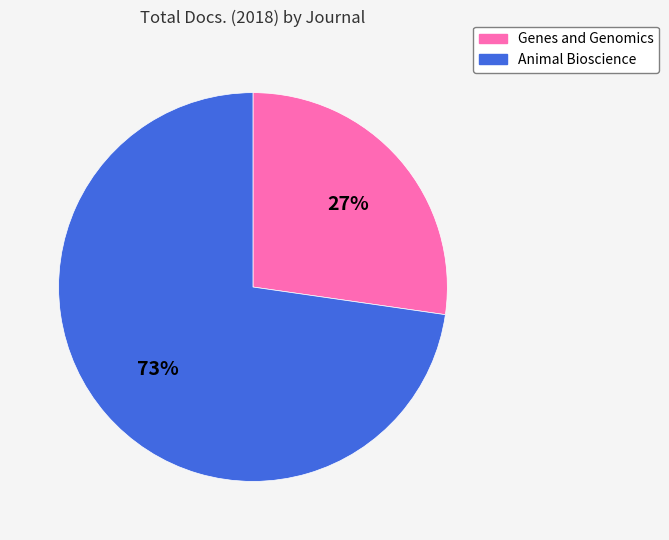

What is the ratio of the value at Animal Bioscience to the value at Genes and Genomics?

2.7